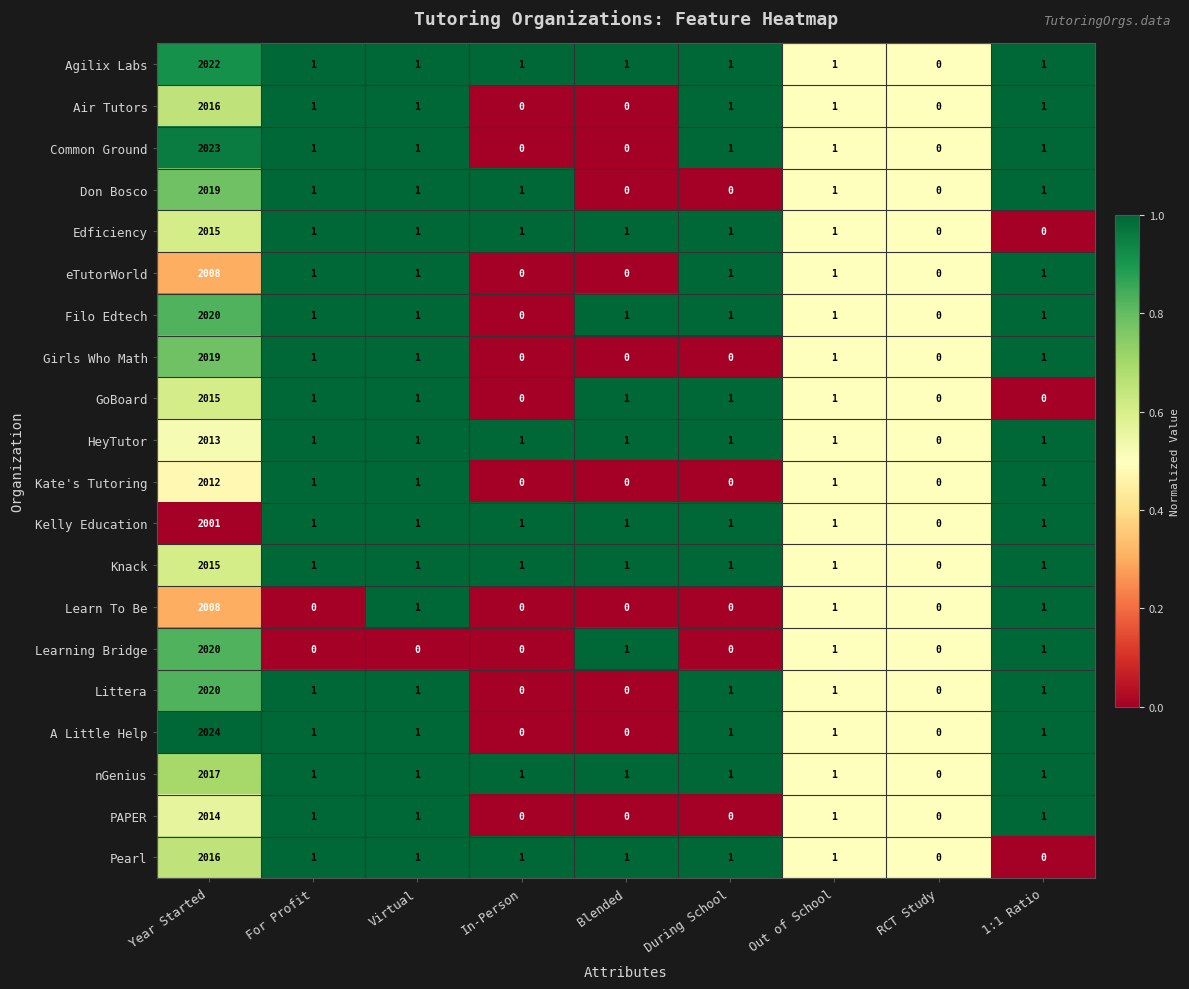

What is the total value across all series at In-Person?

8